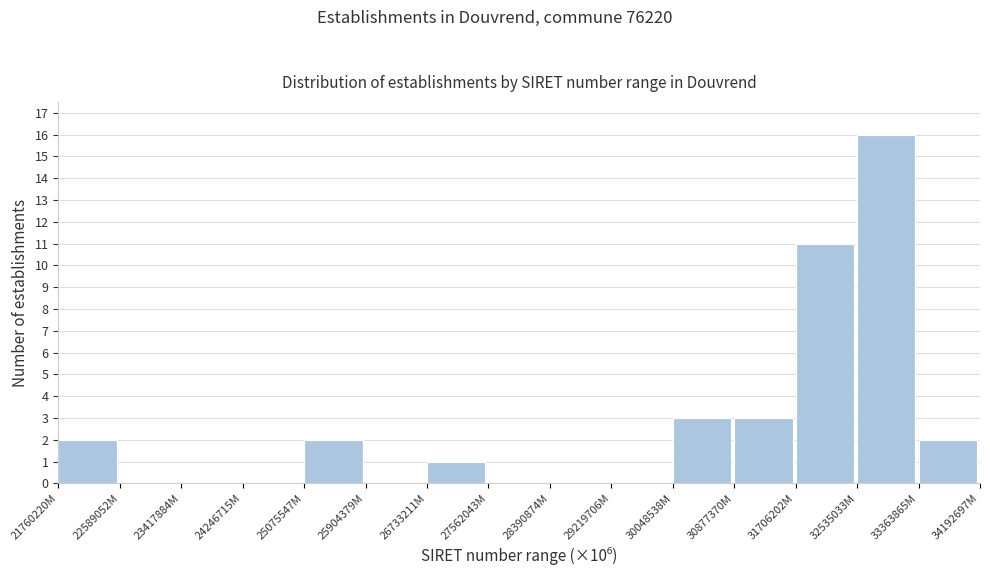

Reading left to right, list all the values displayed in this chart.

21760220M=2	22589052M=0	23417884M=0	24246715M=0	25075547M=2	25904379M=0	26733211M=1	27562043M=0	28390874M=0	29219706M=0	30048538M=3	30877370M=3	31706202M=11	32535033M=16	33363865M=2